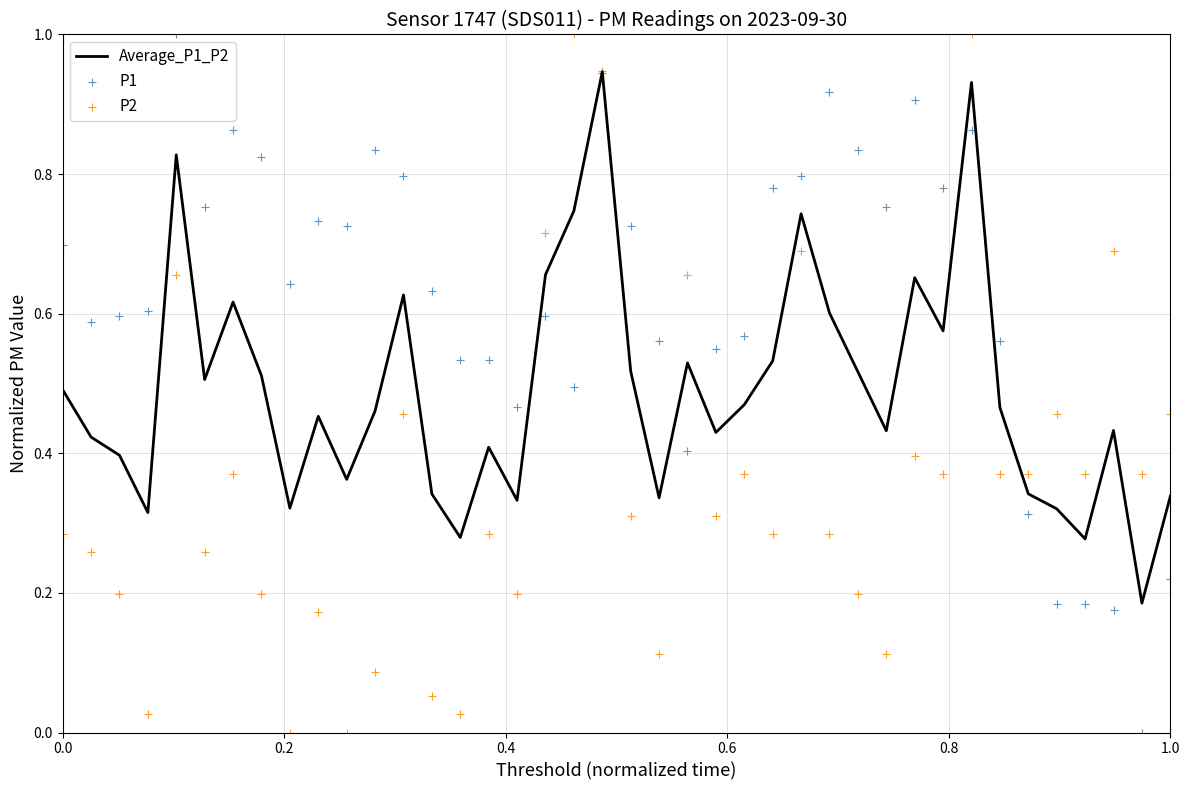

Which series reaches the maximum Y coordinate?

P1